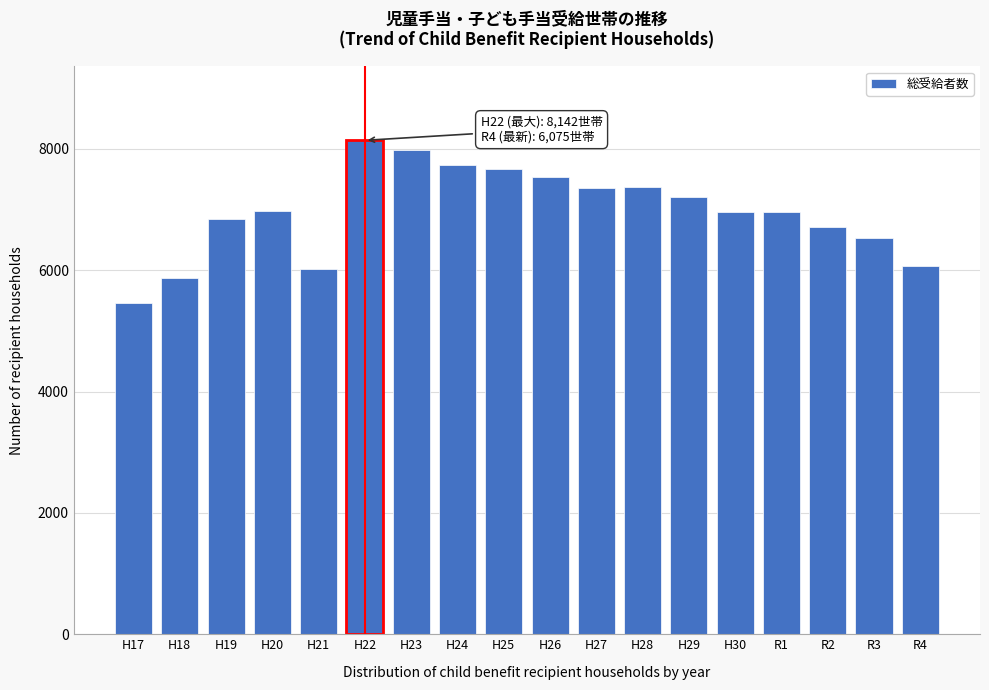

Is it true that the value at H29 is 10984?

False